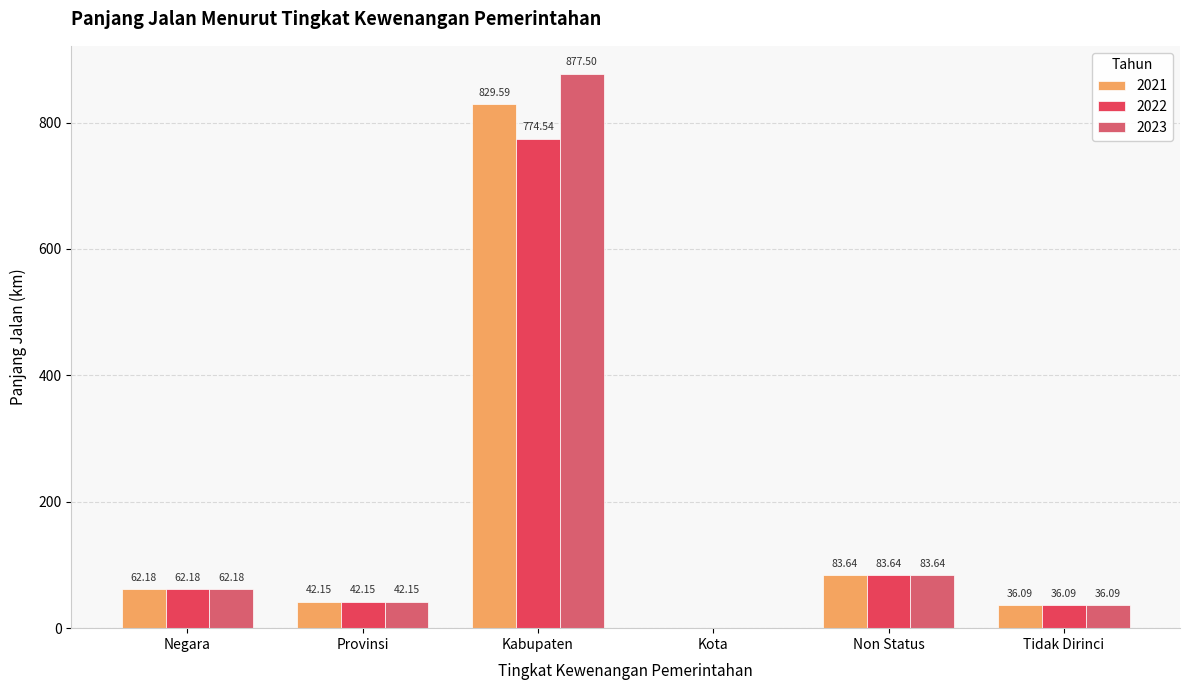

At how many categories does at least one series exceed 803?

1